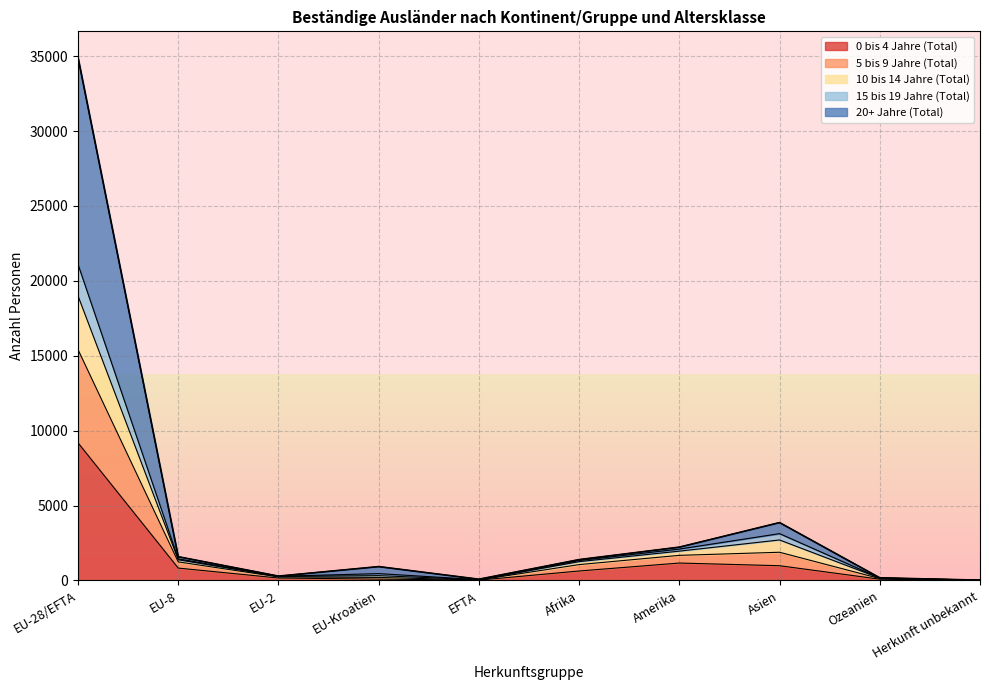

At which category is the sum across all series the highest?

EU-28/EFTA